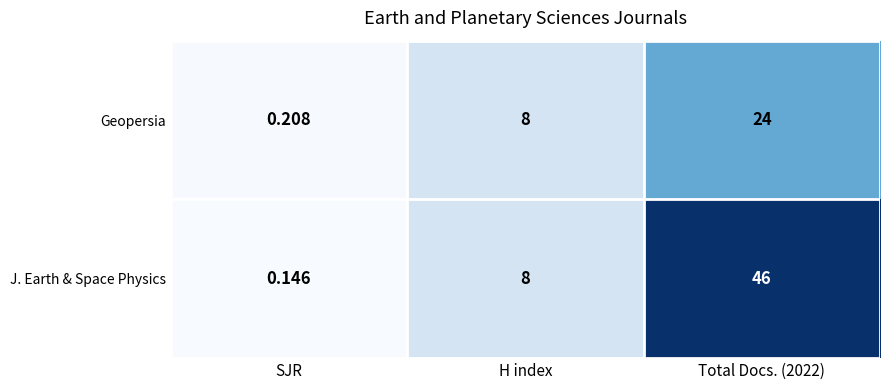

Rank the series by their average value, from highest to lowest.

J. Earth & Space Physics, Geopersia